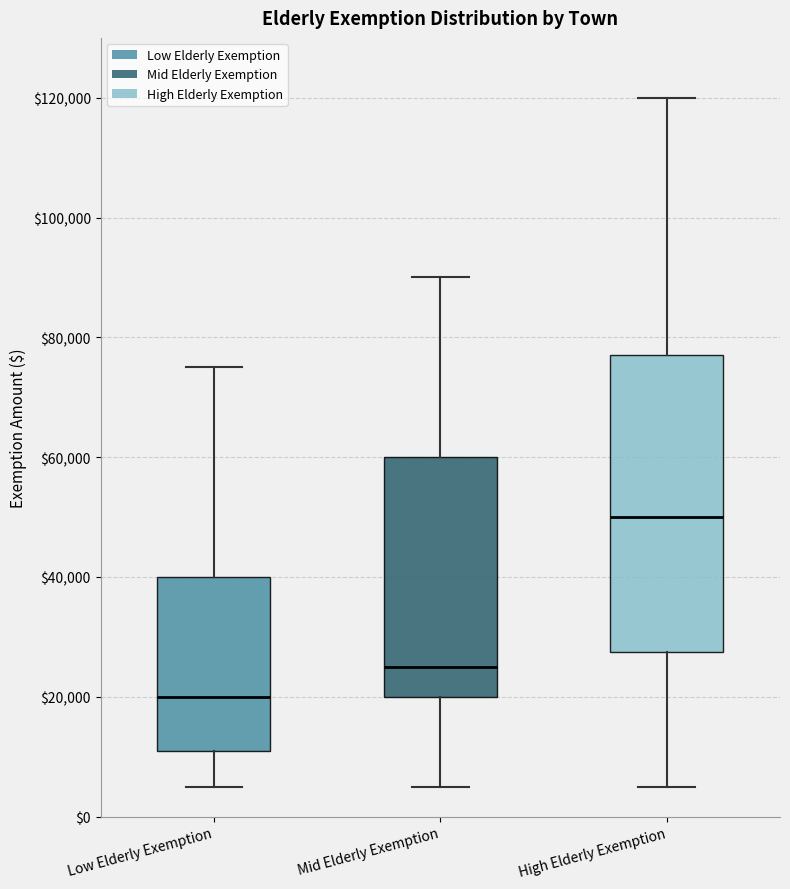

Comparing the boxes themselves (not the whiskers), which one is the tallest?

High Elderly Exemption